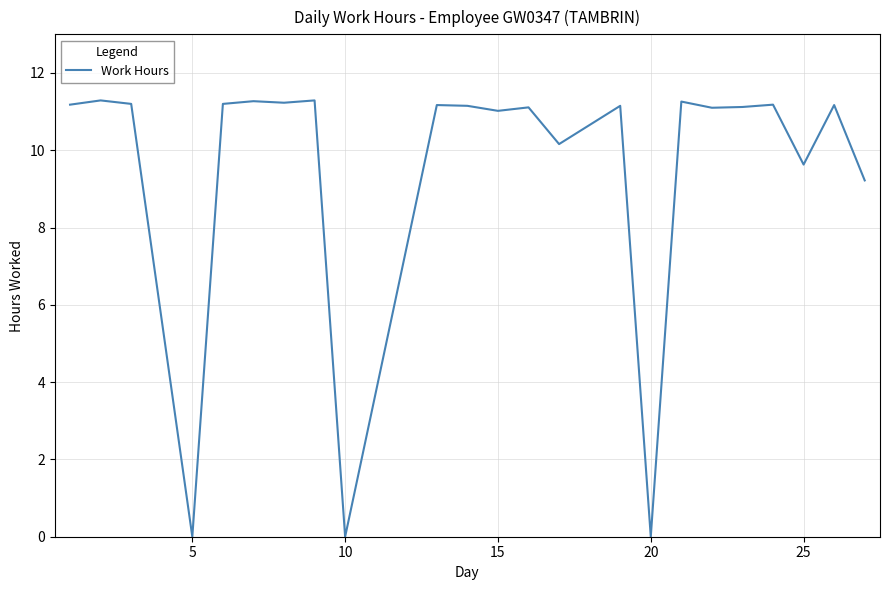

What is the maximum value shown in the chart?

11.3